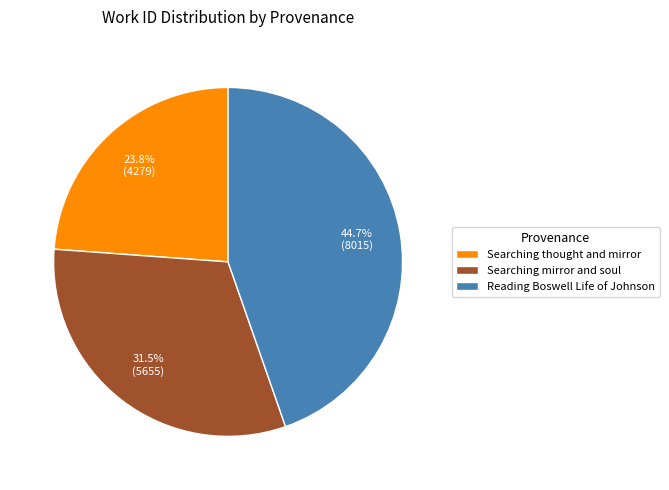

Is there any slice that represents more than half of the pie?

No